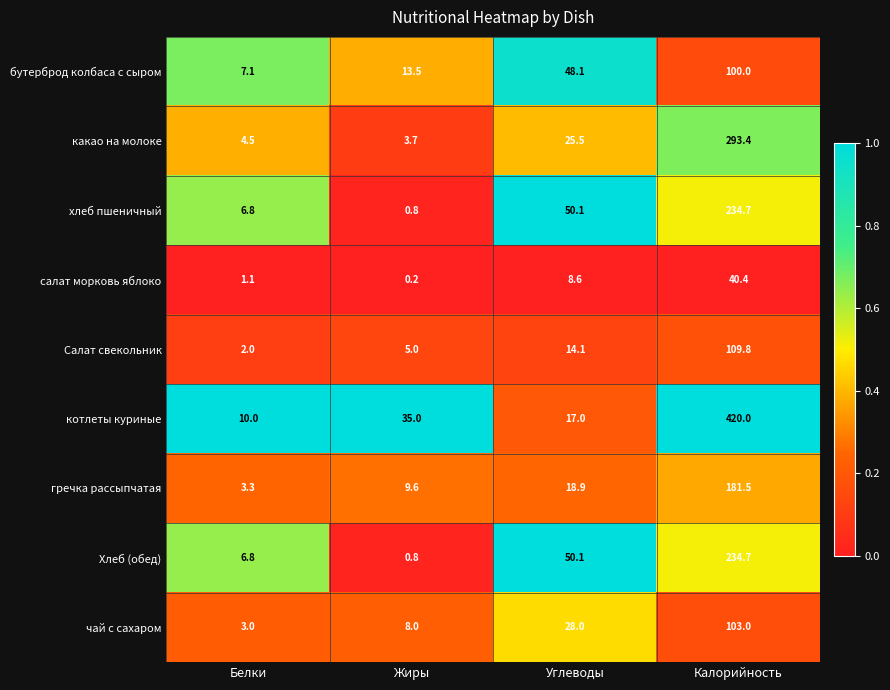

Is it true that хлеб пшеничный equals 4.6 at Белки?

False